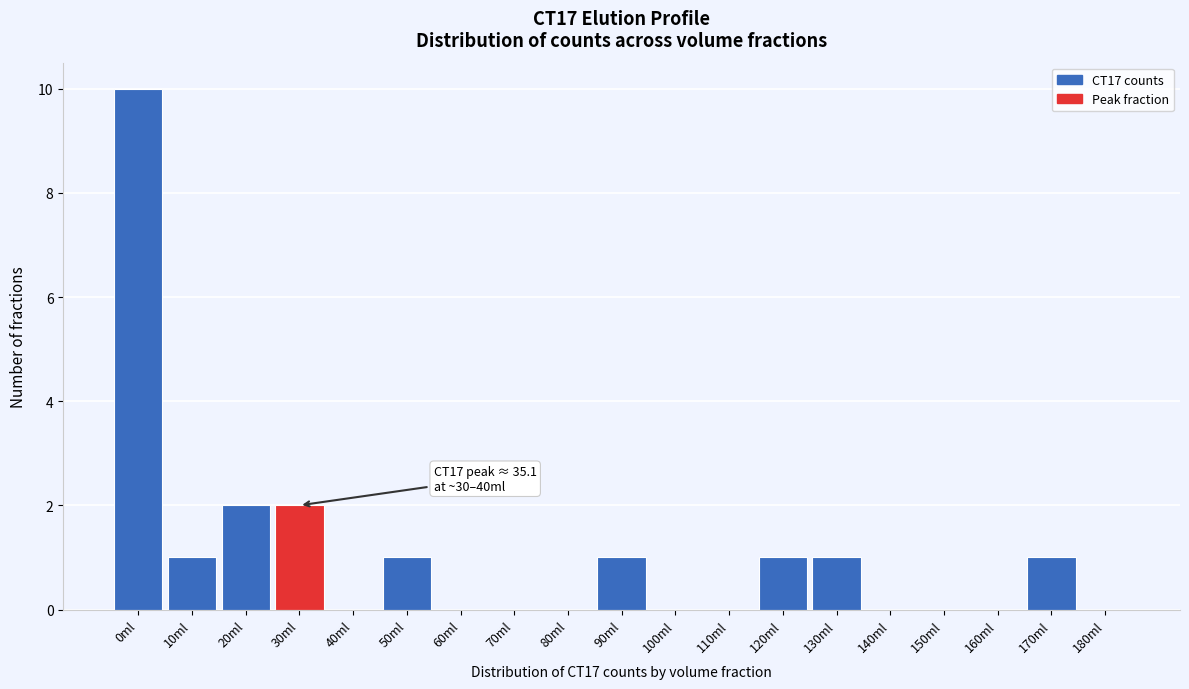

Reading left to right, what are all the values shown in this chart?

0ml=10	10ml=1	20ml=2	30ml=2	40ml=0	50ml=1	60ml=0	70ml=0	80ml=0	90ml=1	100ml=0	110ml=0	120ml=1	130ml=1	140ml=0	150ml=0	160ml=0	170ml=1	180ml=0